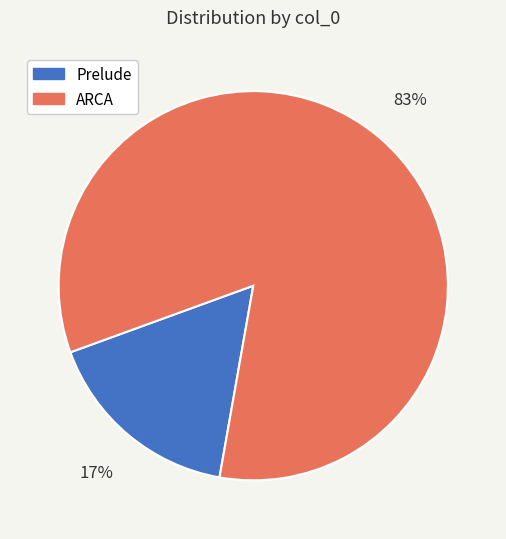

Is it true that ARCA is 41% of the pie?

False